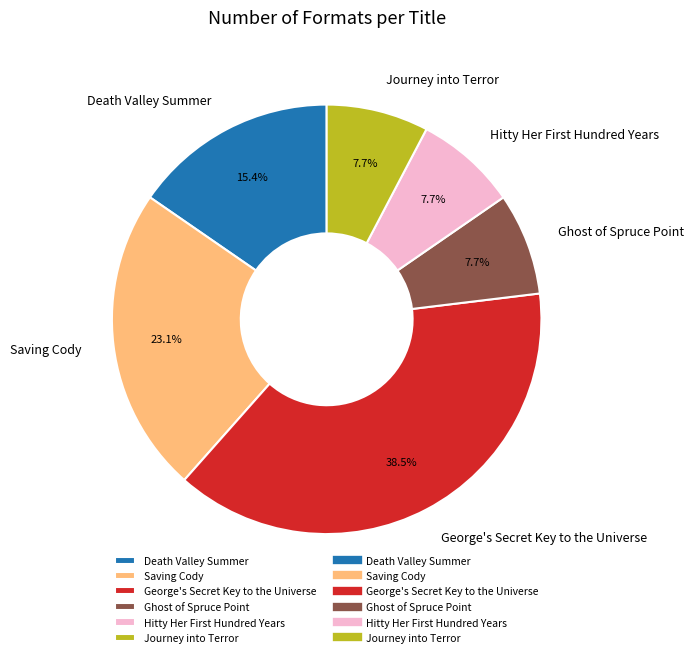

To the nearest percent, what is the combined percentage of Death Valley Summer and Saving Cody?

38%